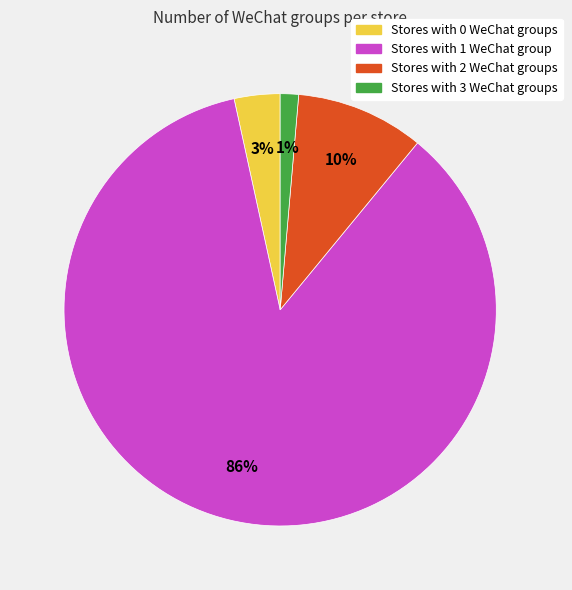

To the nearest percent, what is the average slice percentage?

25%